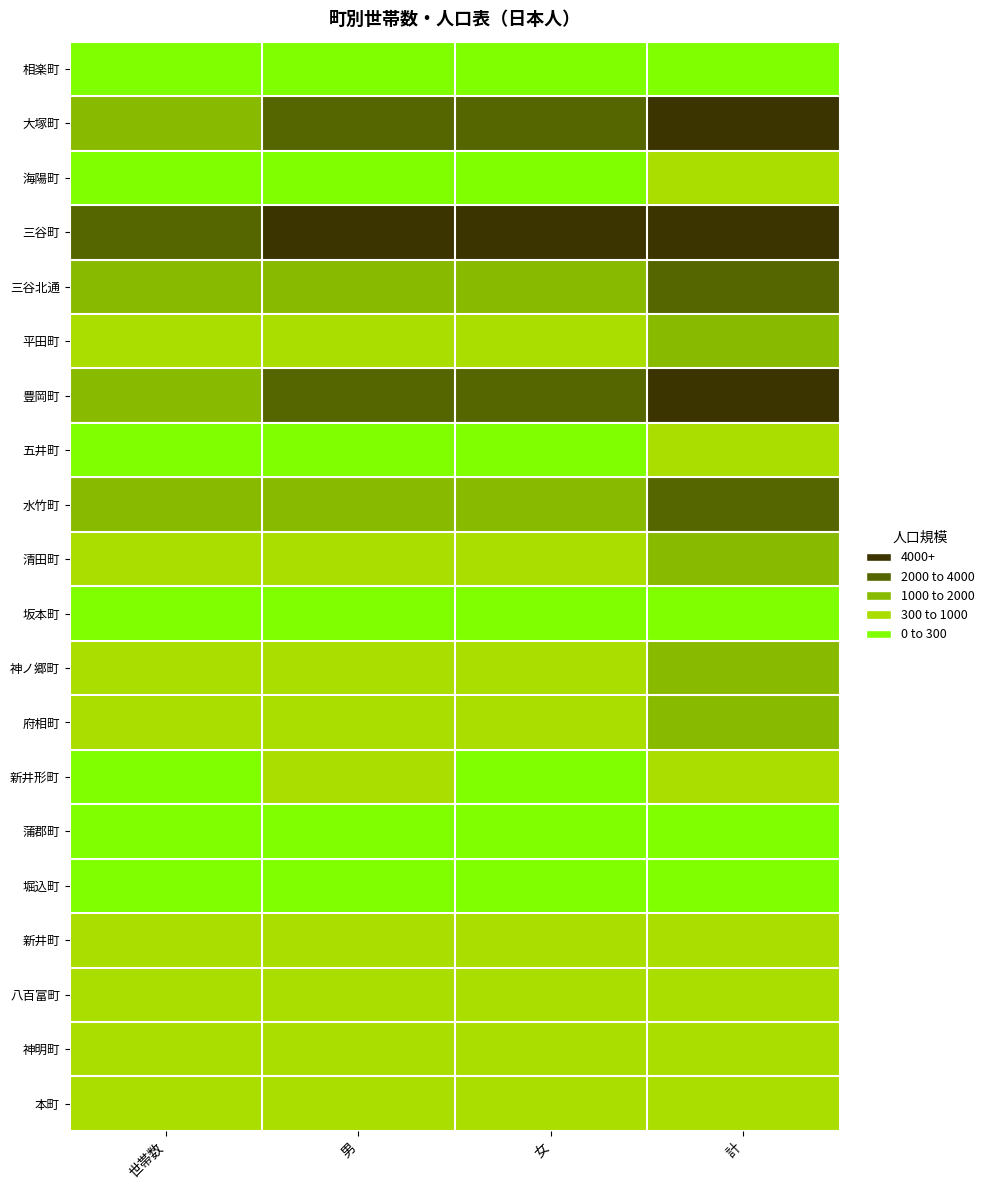

Which has a higher value, 世帯数 or 男?

男